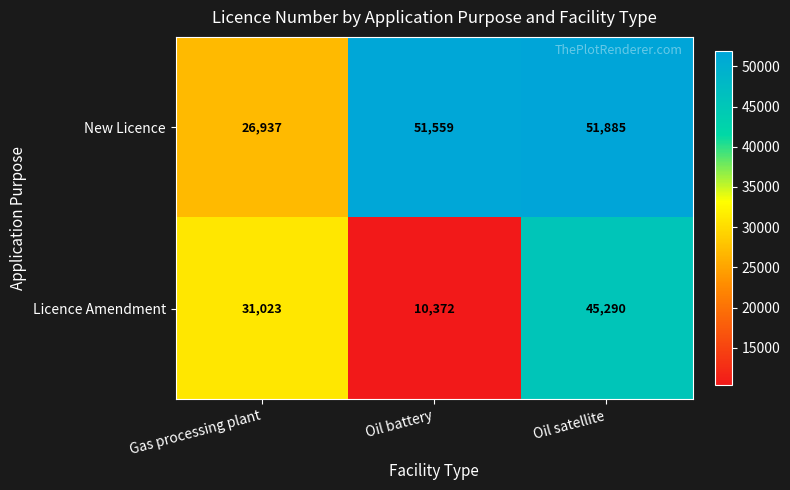

What is the total value across all series at Oil satellite?

97175